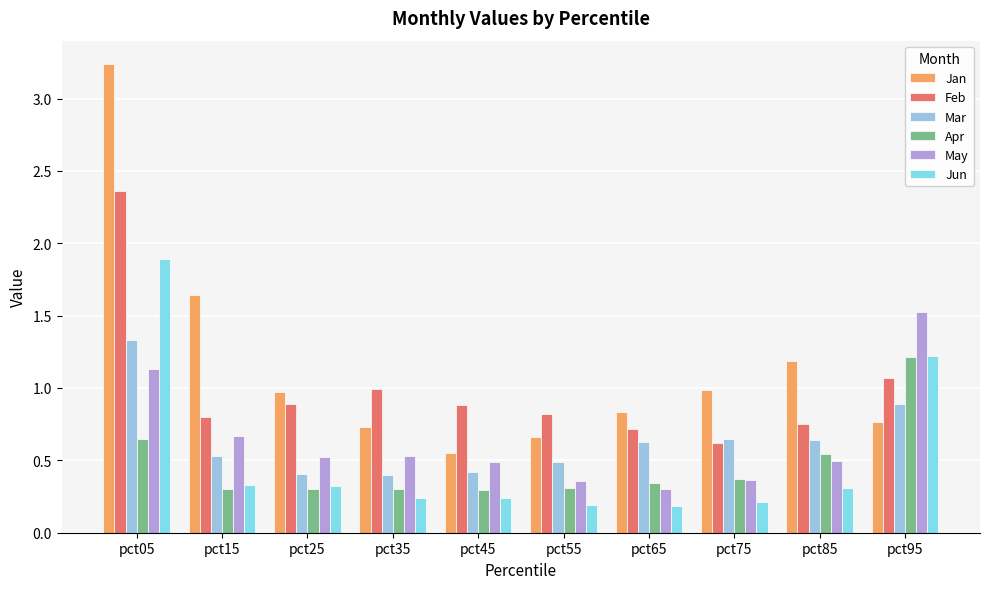

How many groups of bars are there?

10